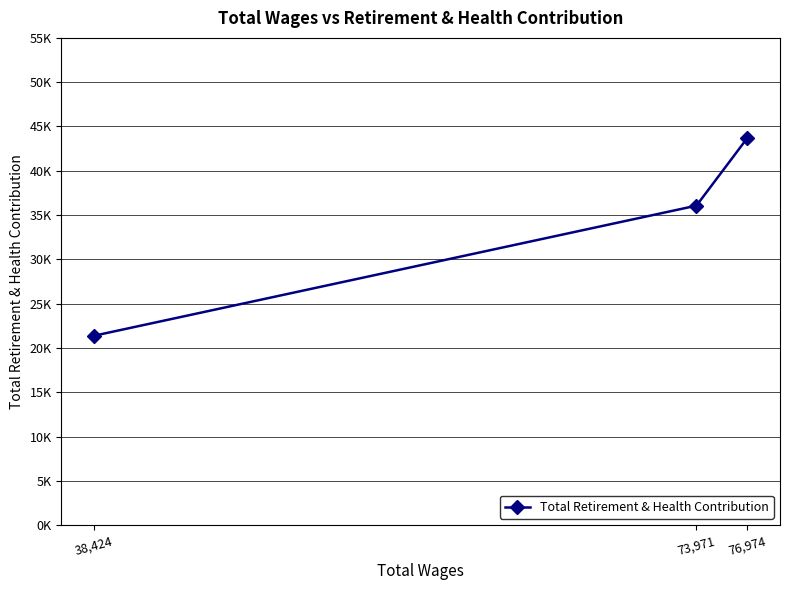

Between 38,424 and 73,971, which is larger?

73,971